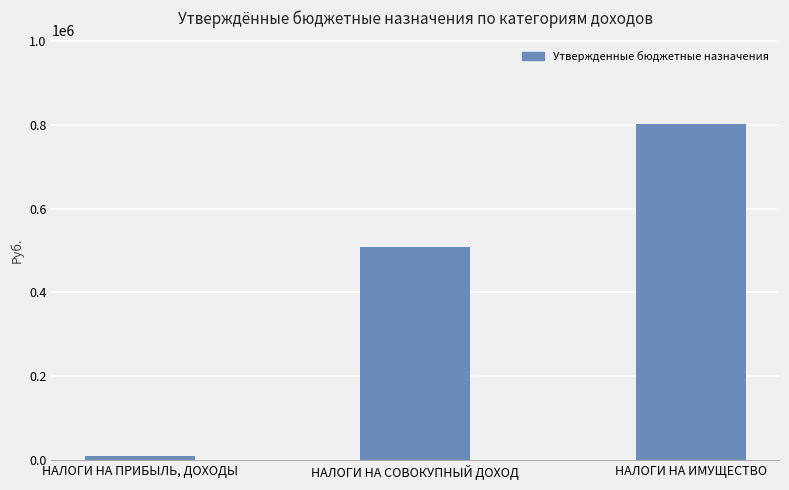

What is the label of the 3rd bar from the left?

НАЛОГИ НА ИМУЩЕСТВО